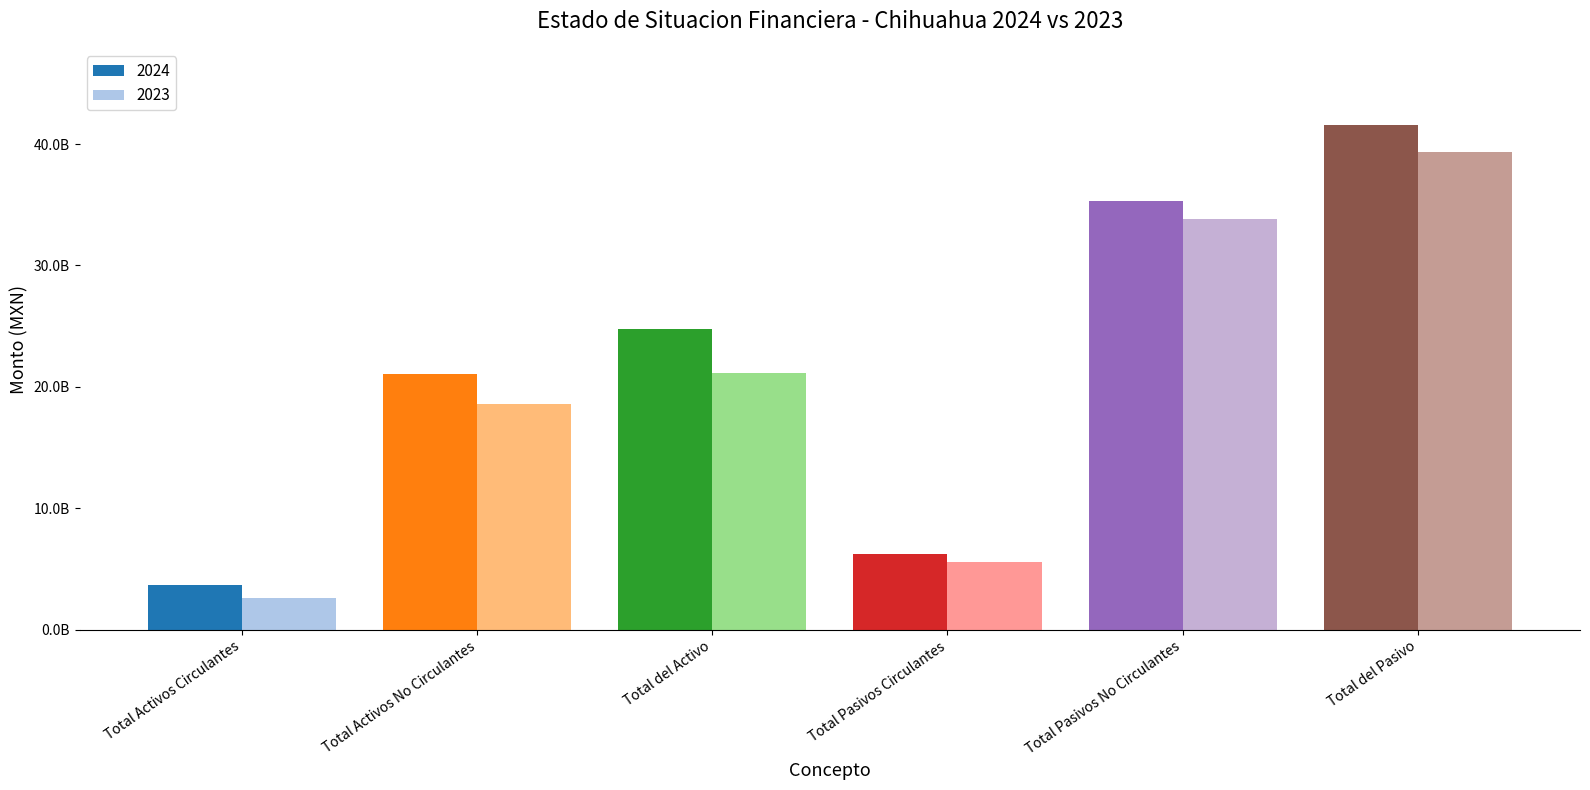

Which series changed the most between Total Activos Circulantes and Total Pasivos No Circulantes?

2024